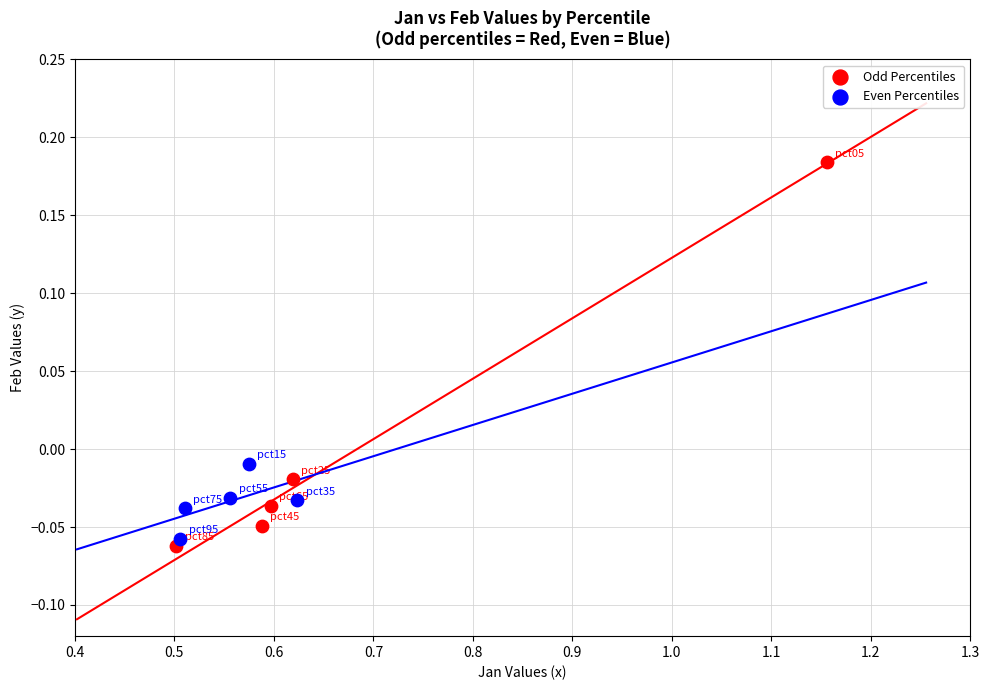

Which series contains the highest Y value?

Odd Percentiles